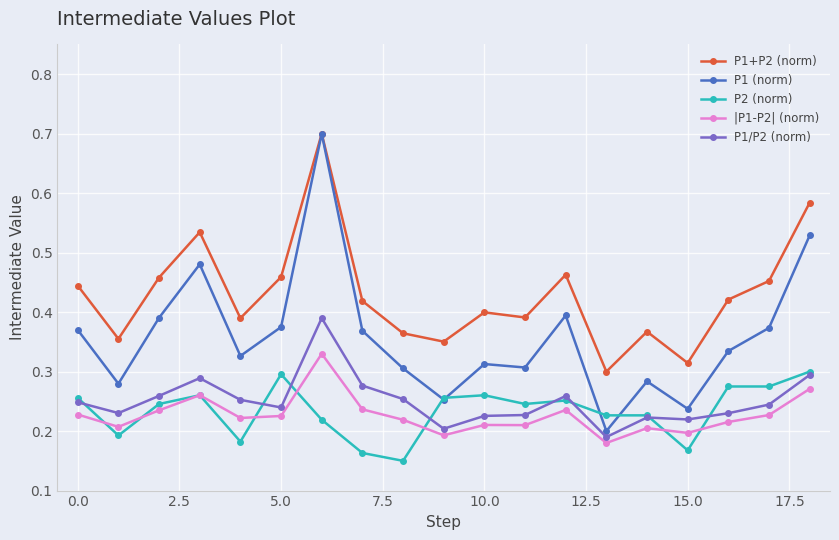

Does the chart display data point markers on the line(s)?

Yes